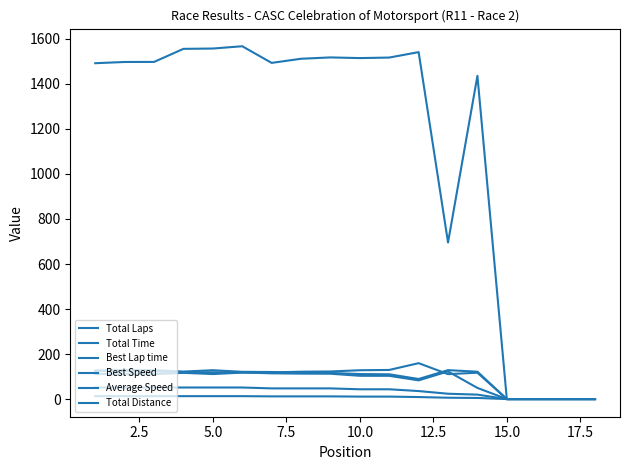

Is this an area chart (filled region under the line)?

No